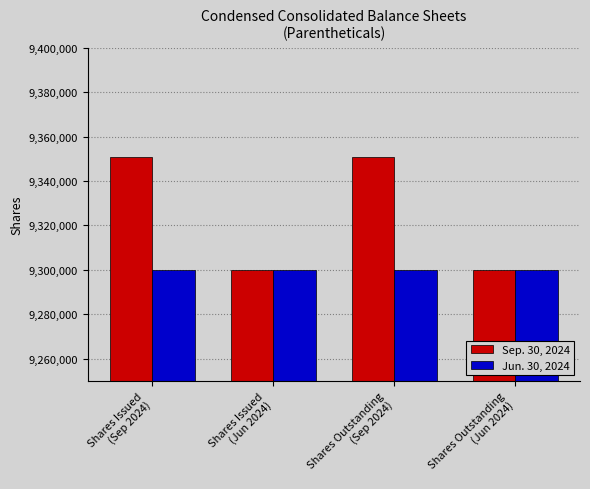

What position from the left is Shares Outstanding
(Jun 2024)?

4